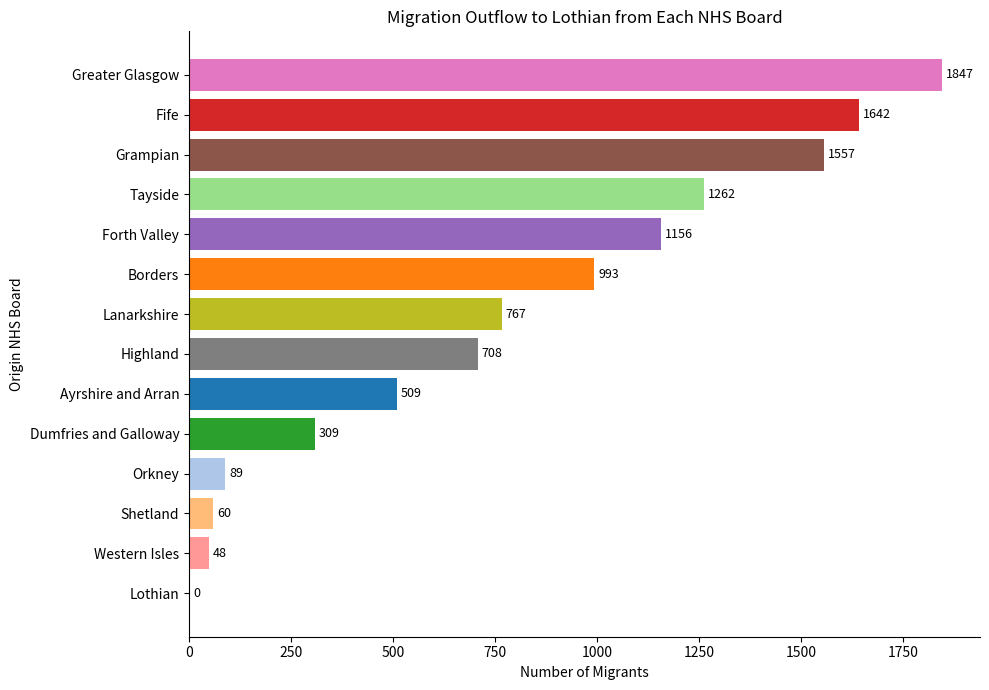

What is the greatest value displayed?

1847